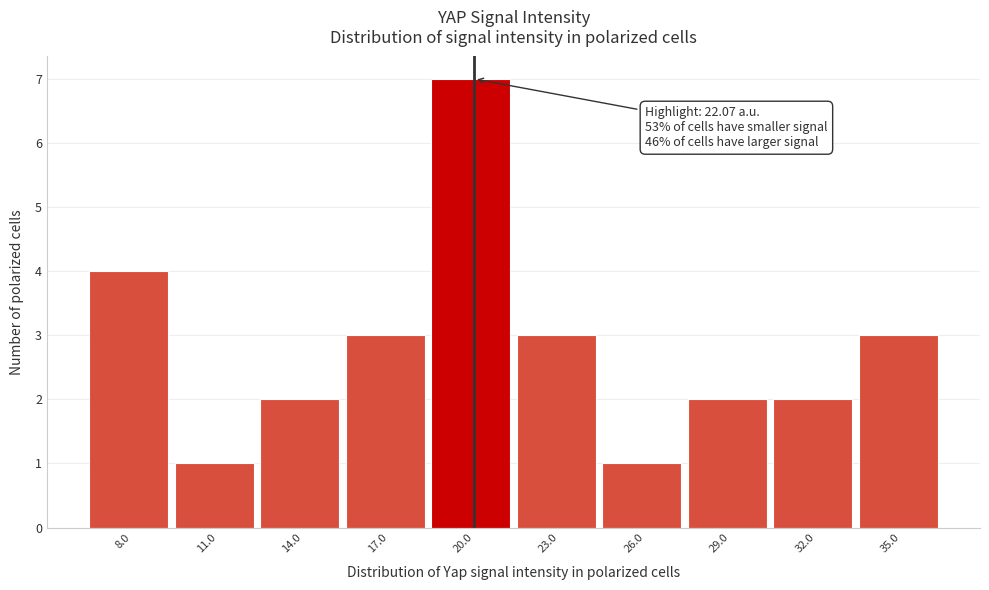

Reading left to right, list all the values displayed in this chart.

4	1	2	3	7	3	1	2	2	3